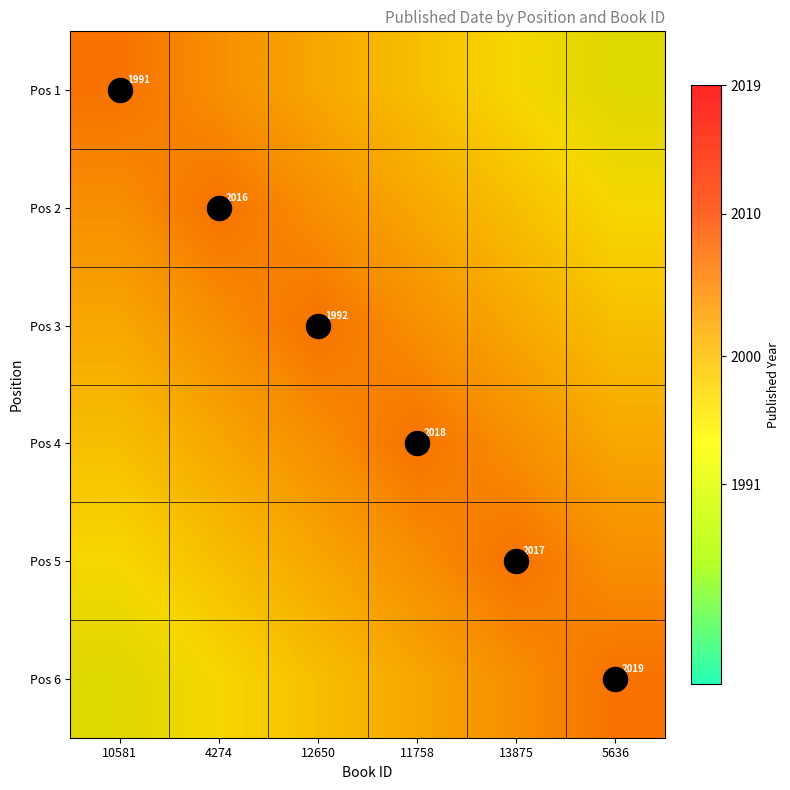

At 13875, list the series in order from largest to smallest.

Pos 5, Pos 4, Pos 6, Pos 3, Pos 2, Pos 1